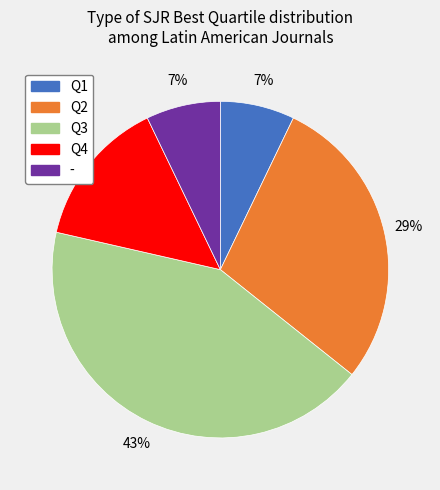

Which slice is the largest?

Q3